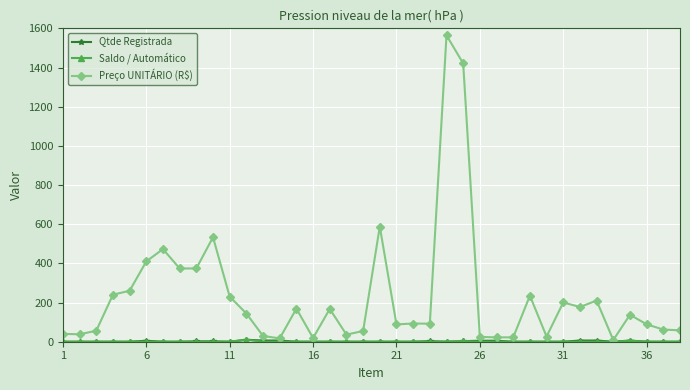

How many data points in Preço UNITÁRIO (R$) are above 137?

19